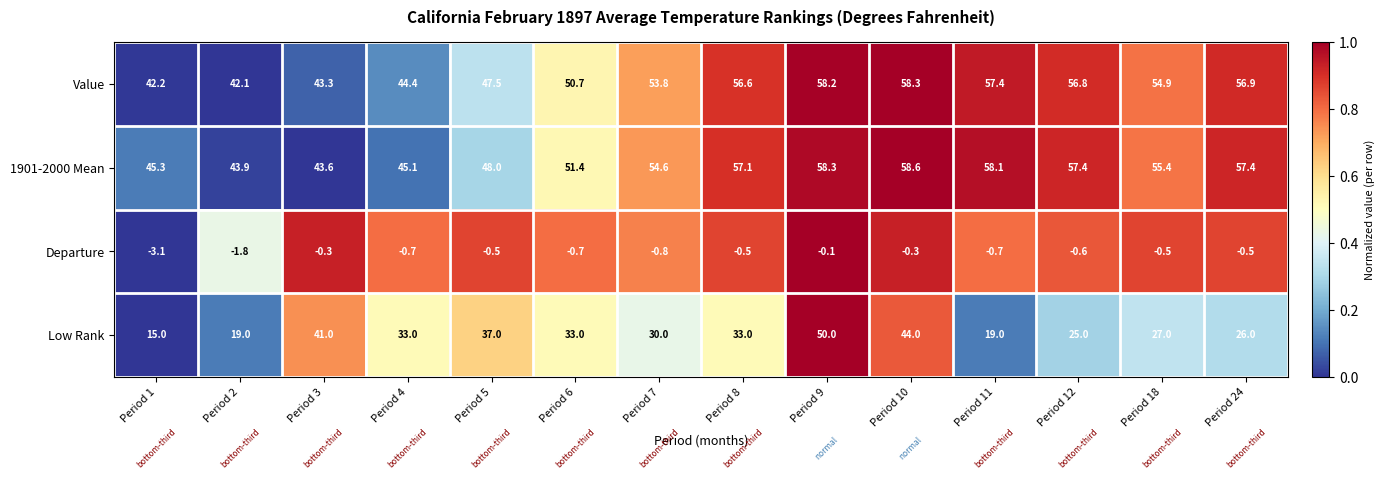

Which category has the highest value across all series?

Period 10